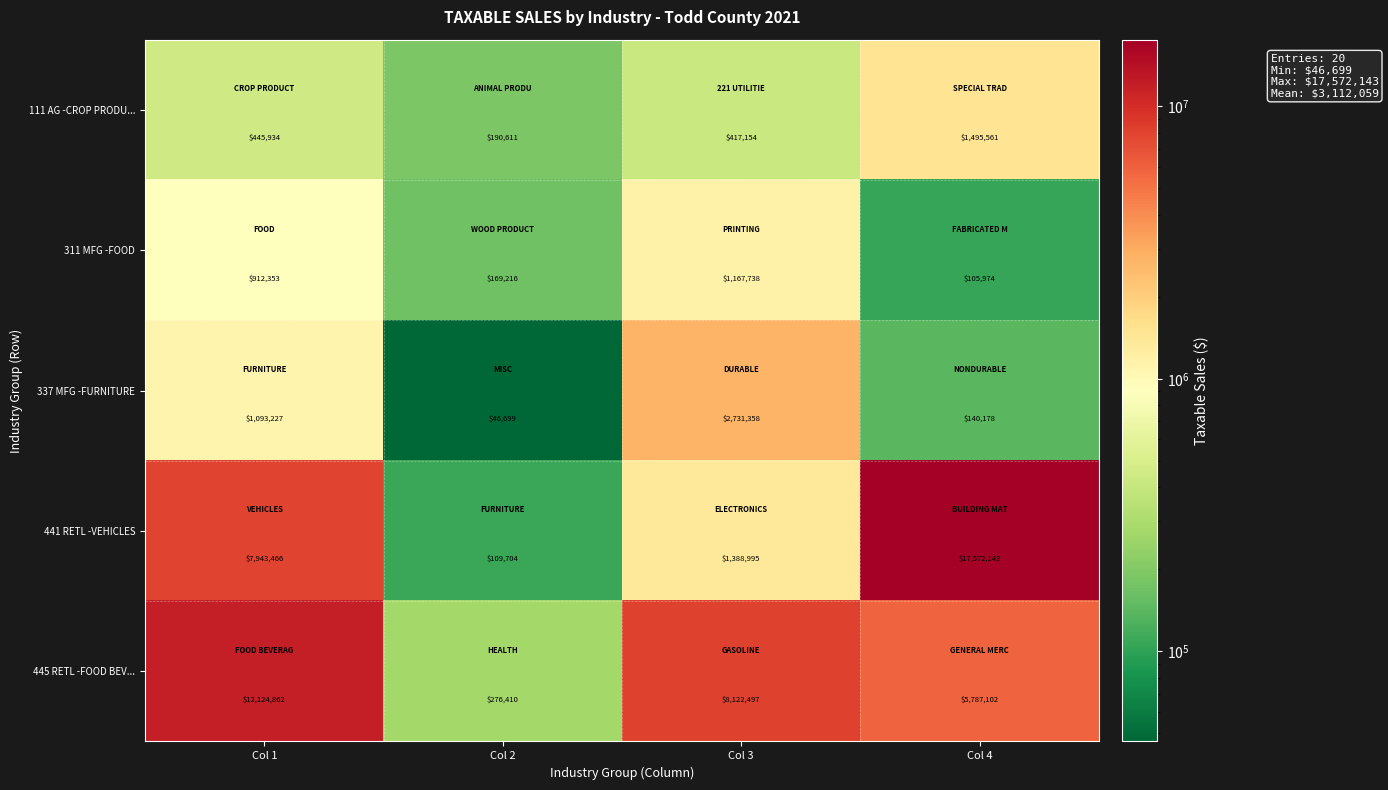

At Col 4, list the series in order from largest to smallest.

441 RETL -VEHICLES, 445 RETL -FOOD BEV..., 111 AG -CROP PRODU..., 337 MFG -FURNITURE, 311 MFG -FOOD